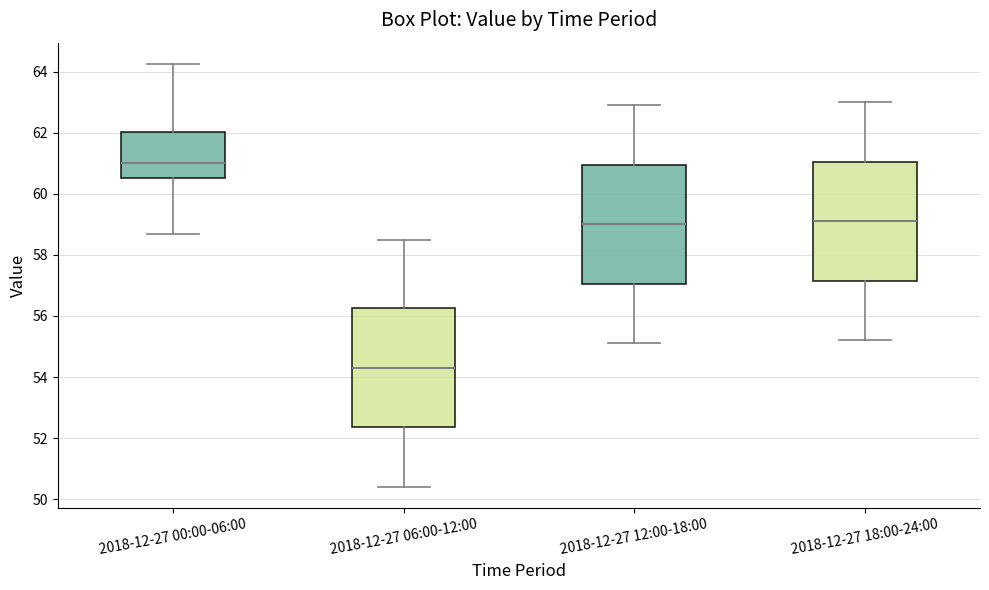

Reading left to right, transcribe this box plot: for each box, give where its median line is, the range the box spans, and where its two whiskers end, as read against the y-axis. The values are not printed on the chart, so give them approximately, as read against the axis.

2018-12-27 00:00-06:00: median 61.0, box 60.6 to 62.0, whiskers 58.6 to 64.2
2018-12-27 06:00-12:00: median 54.4, box 52.4 to 56.2, whiskers 50.4 to 58.6
2018-12-27 12:00-18:00: median 59.0, box 57.0 to 61.0, whiskers 55.2 to 63.0
2018-12-27 18:00-24:00: median 59.2, box 57.2 to 61.0, whiskers 55.2 to 63.0